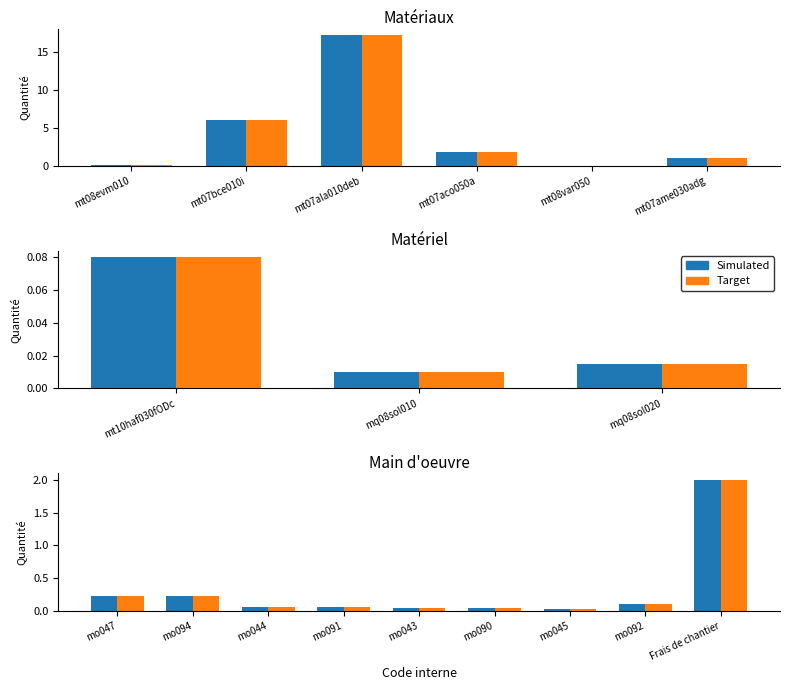

What is the difference between the maximum and minimum values in the Simulated series?

2.0